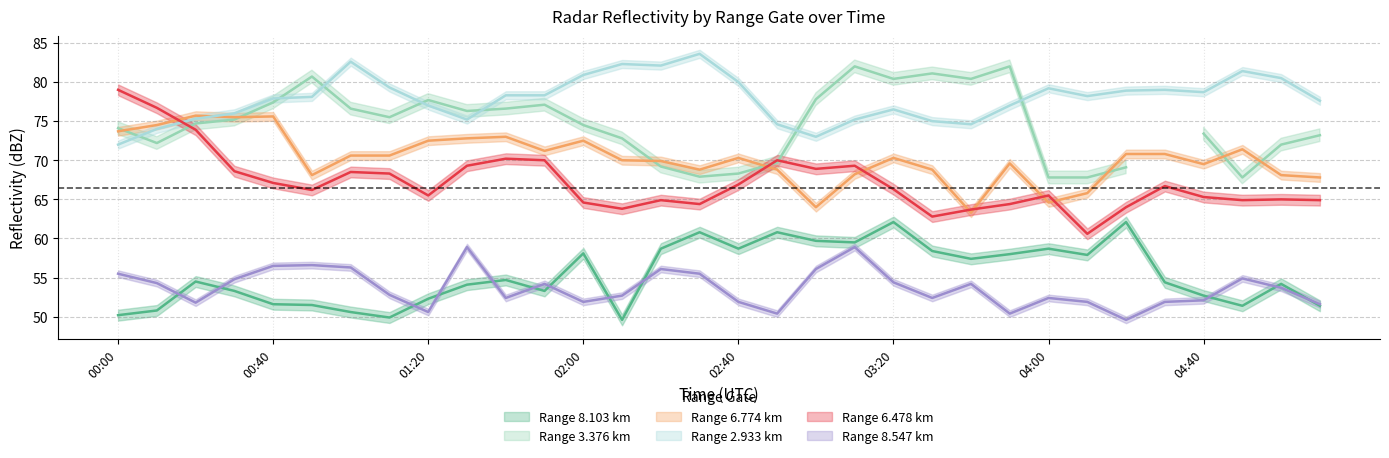

How many data points in 8.103 are less than 54?

13